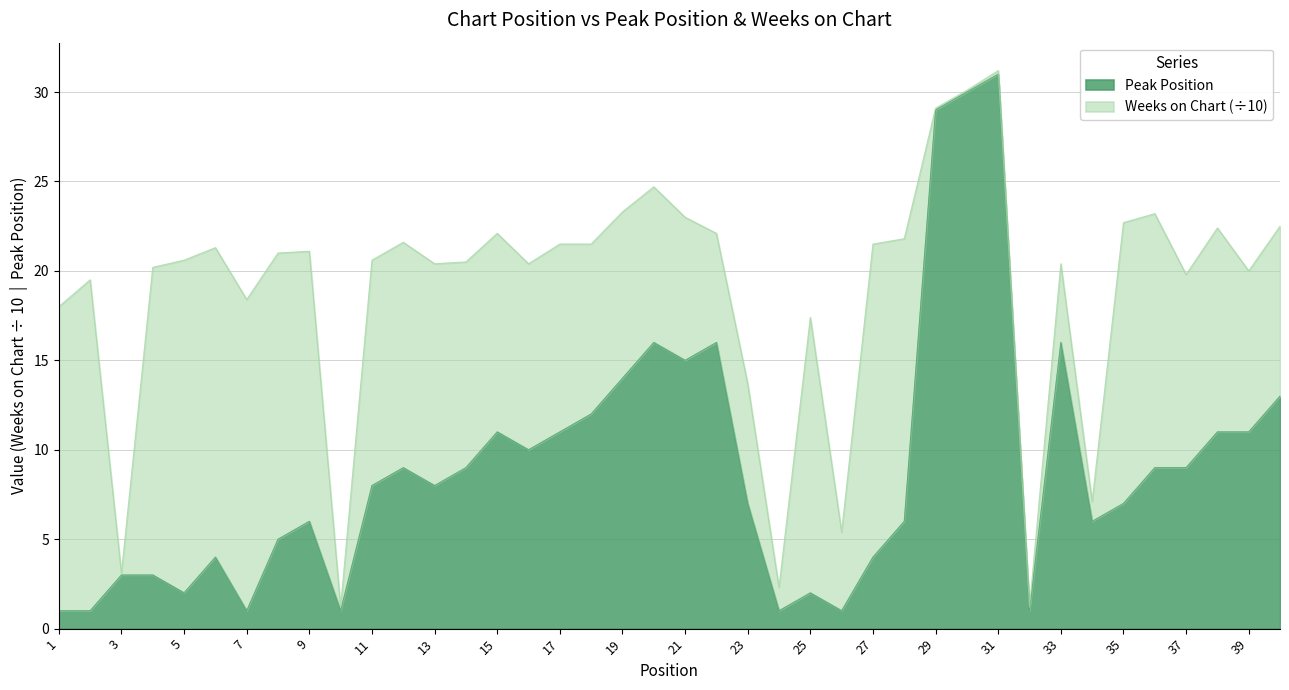

What is the change in value from 26 to 40?

+12